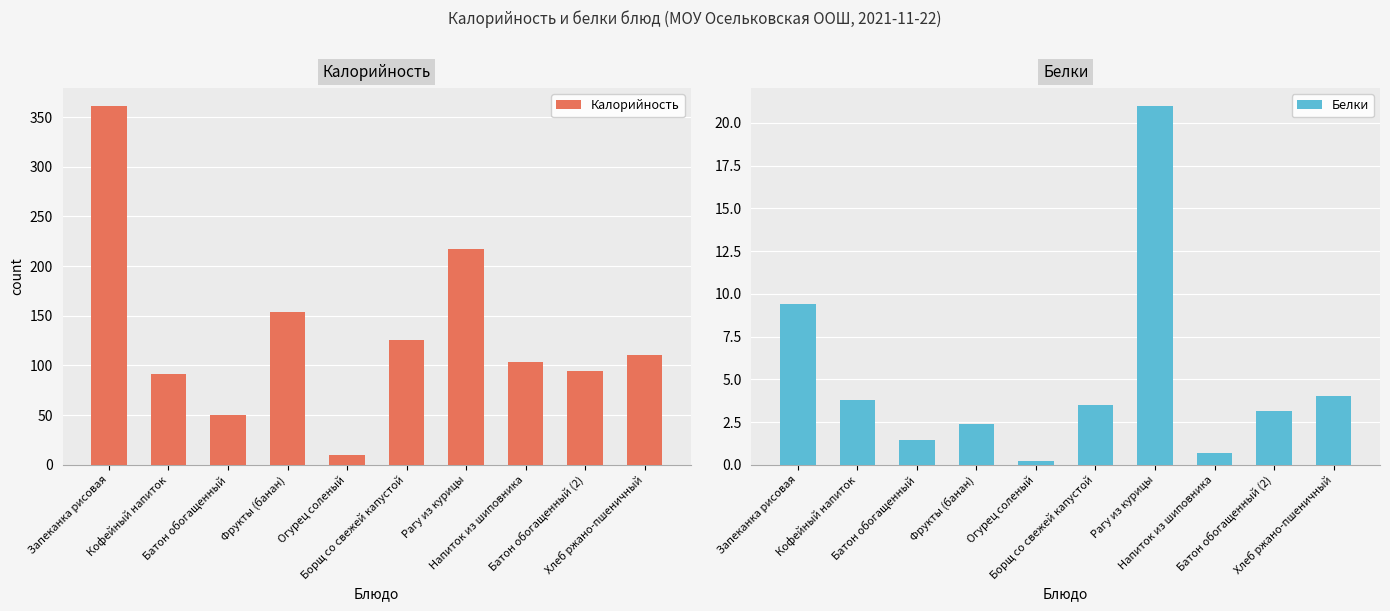

The value of Белки at Рагу из курицы is 36.7. True or false?

False